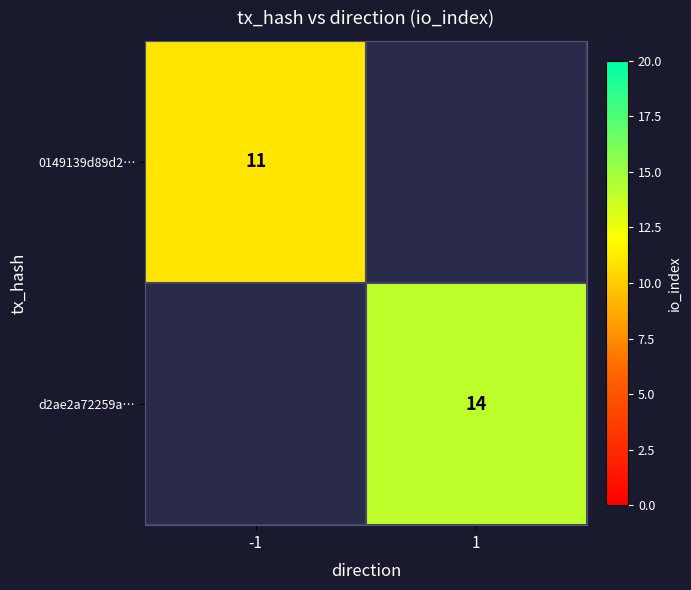

At how many categories does at least one series exceed 12?

1